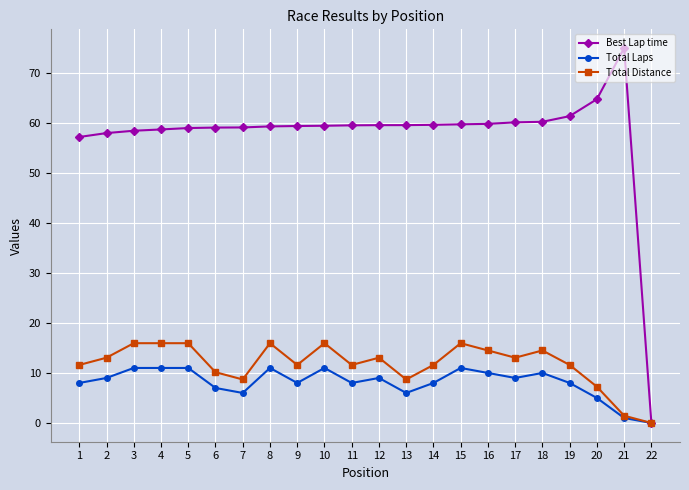

Read the Total Laps value at 19.

8.0